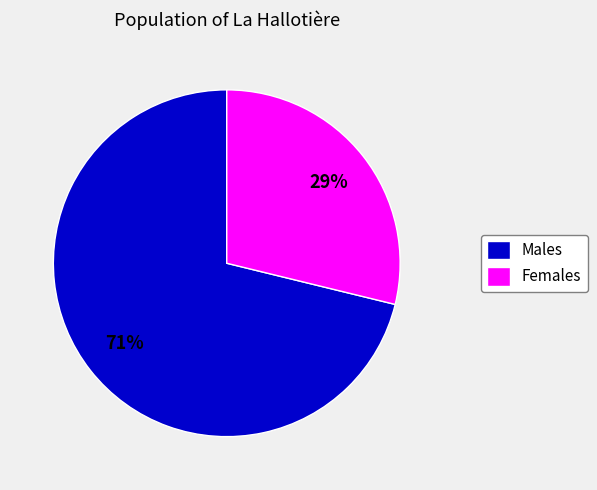

Is there a majority slice in this chart?

Yes